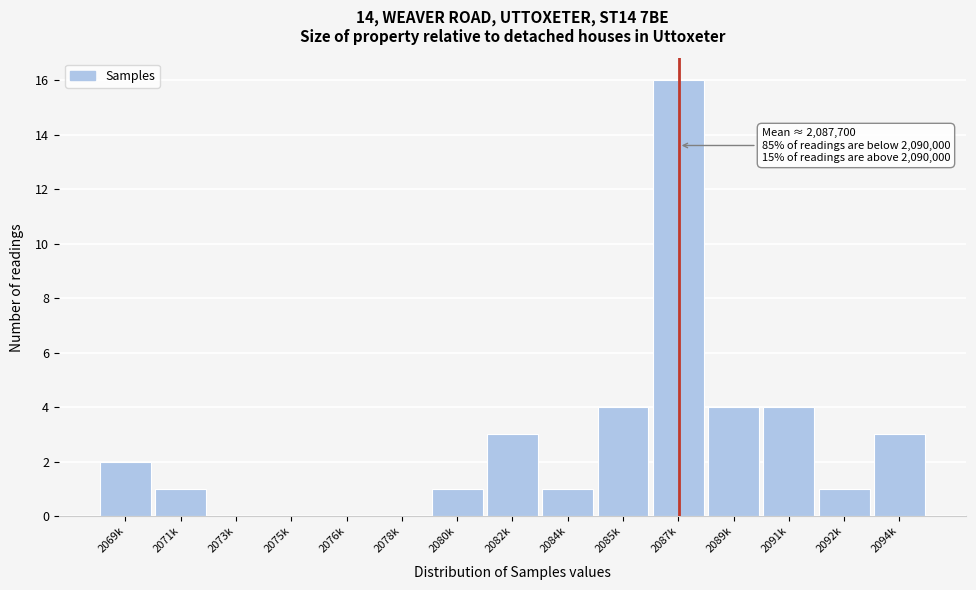

Reading right to left, transcribe all the data shown in this chart.

2094k=3	2092k=1	2091k=4	2089k=4	2087k=16	2085k=4	2084k=1	2082k=3	2080k=1	2078k=0	2076k=0	2075k=0	2073k=0	2071k=1	2069k=2